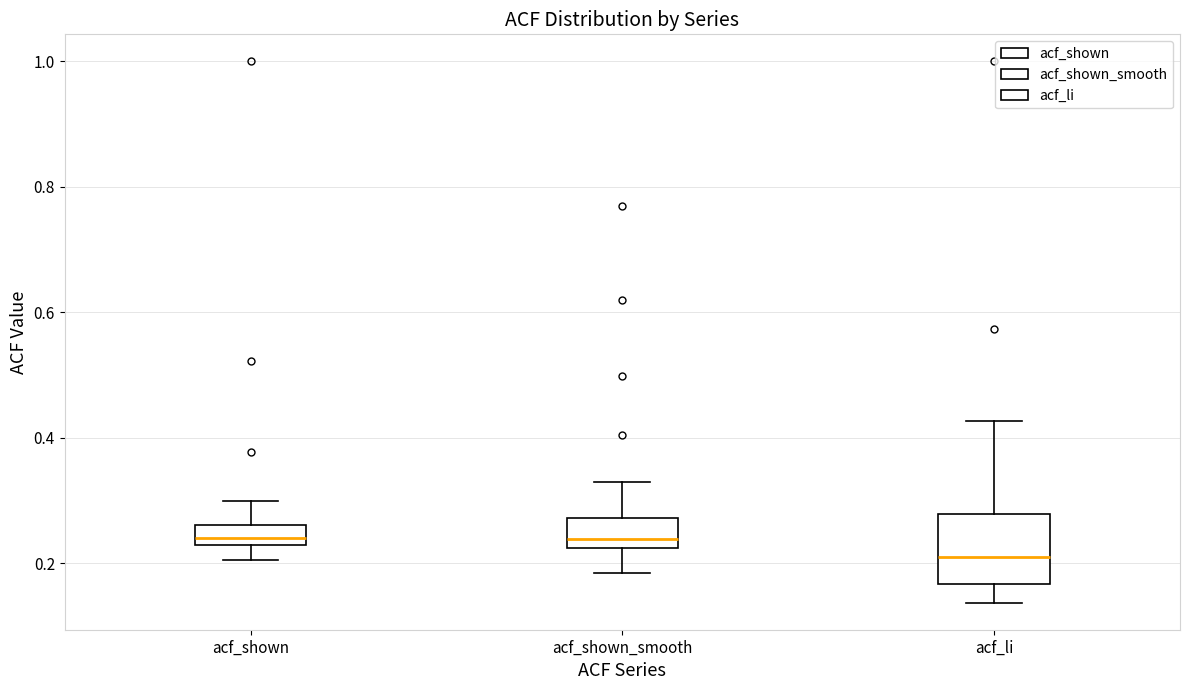

Which box is the tallest, from its lower edge to its upper edge?

acf_li